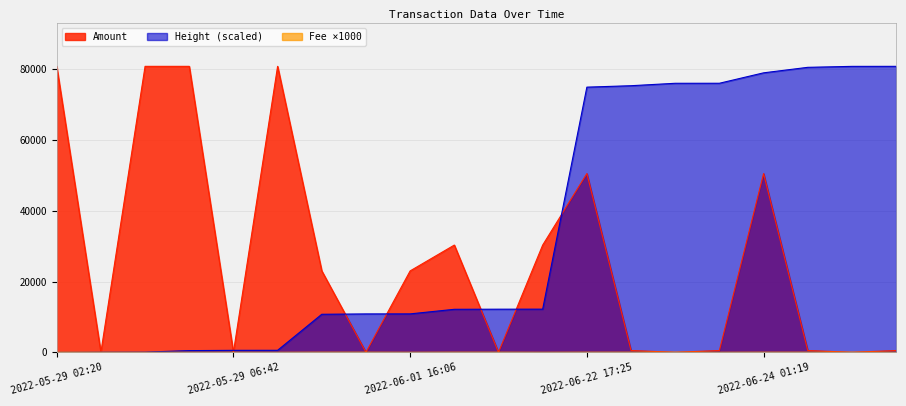

Is it true that Height equals 838.8 at 2022-05-29 06:42?

False